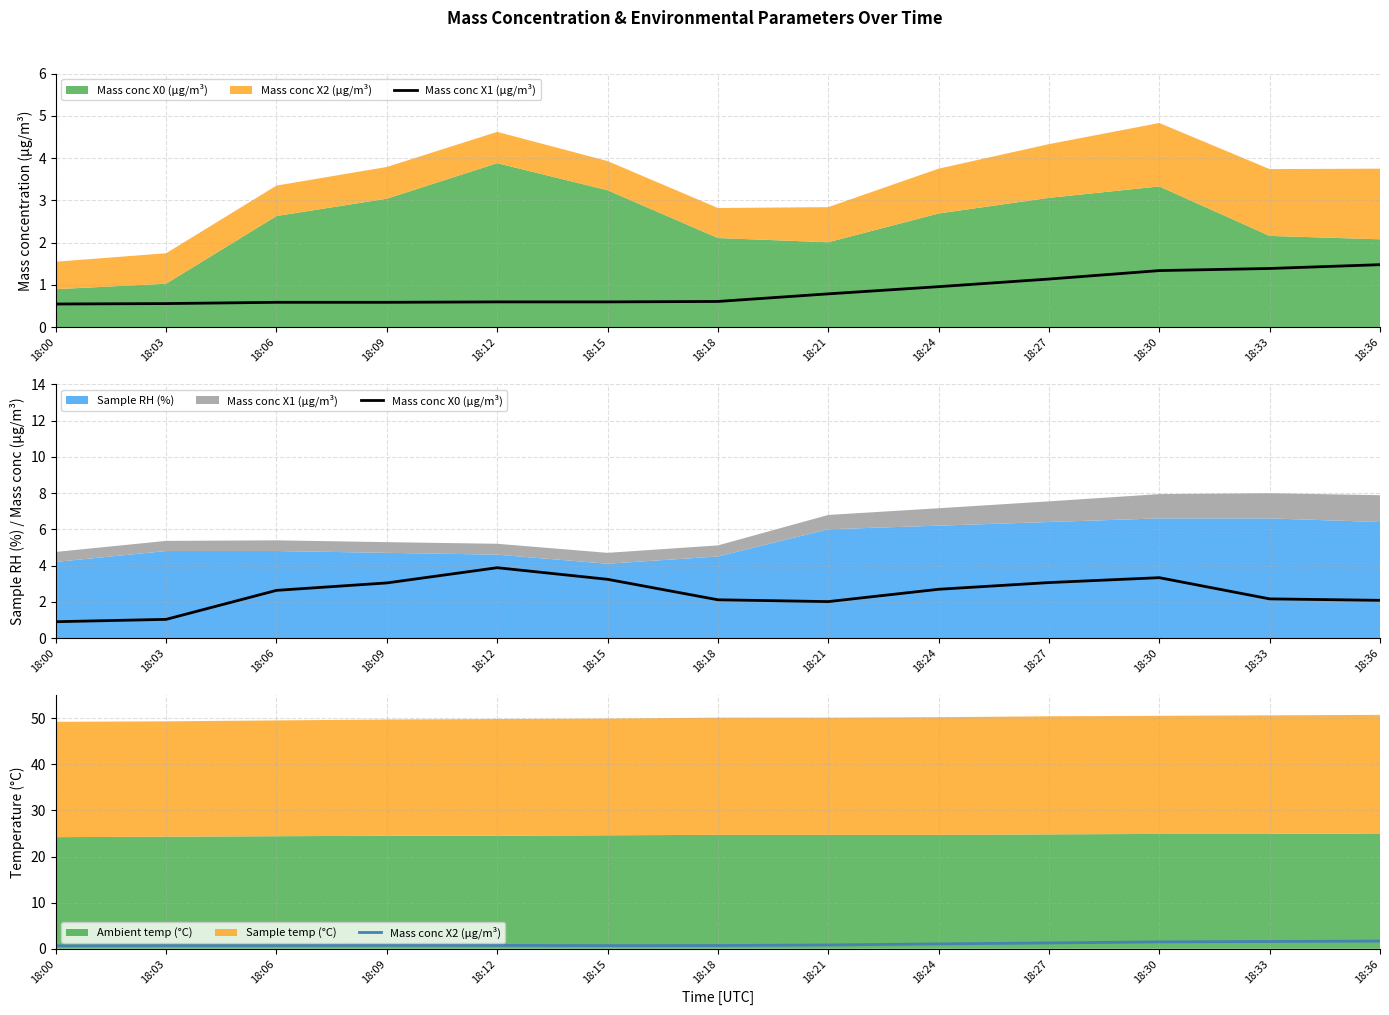

Read the Mass conc X2 (μg/m³) value at 18:09.

0.8